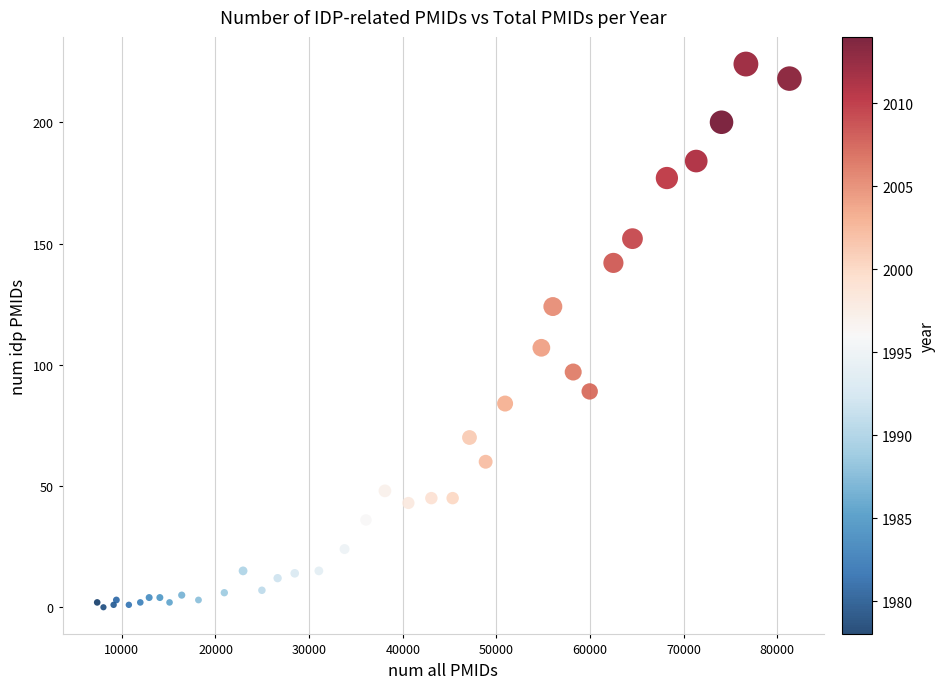

What Y value in the scatter plot is closest to 112?

107